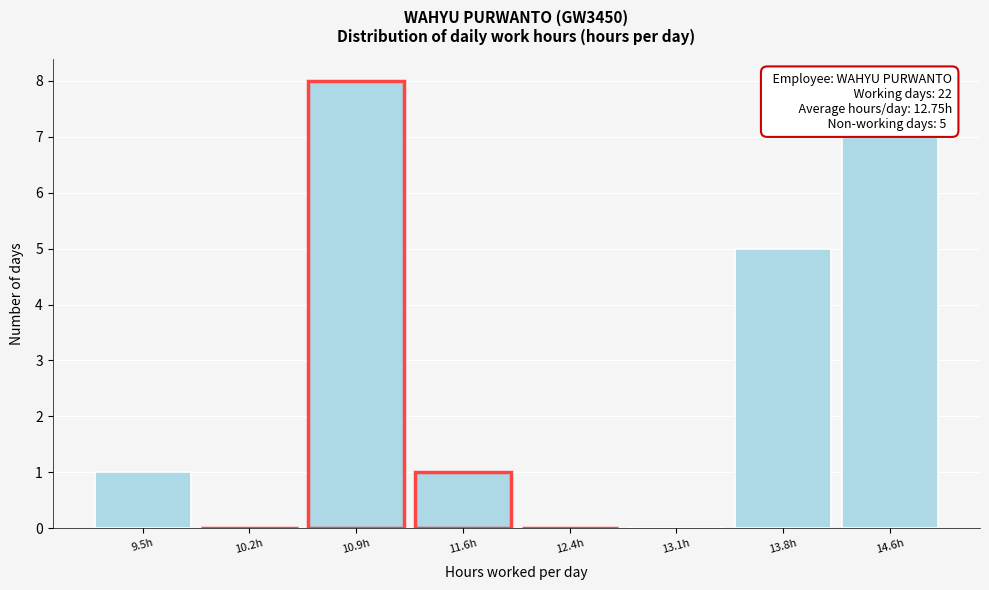

Which range on the x-axis has the tallest bar?

10.55 to 11.28